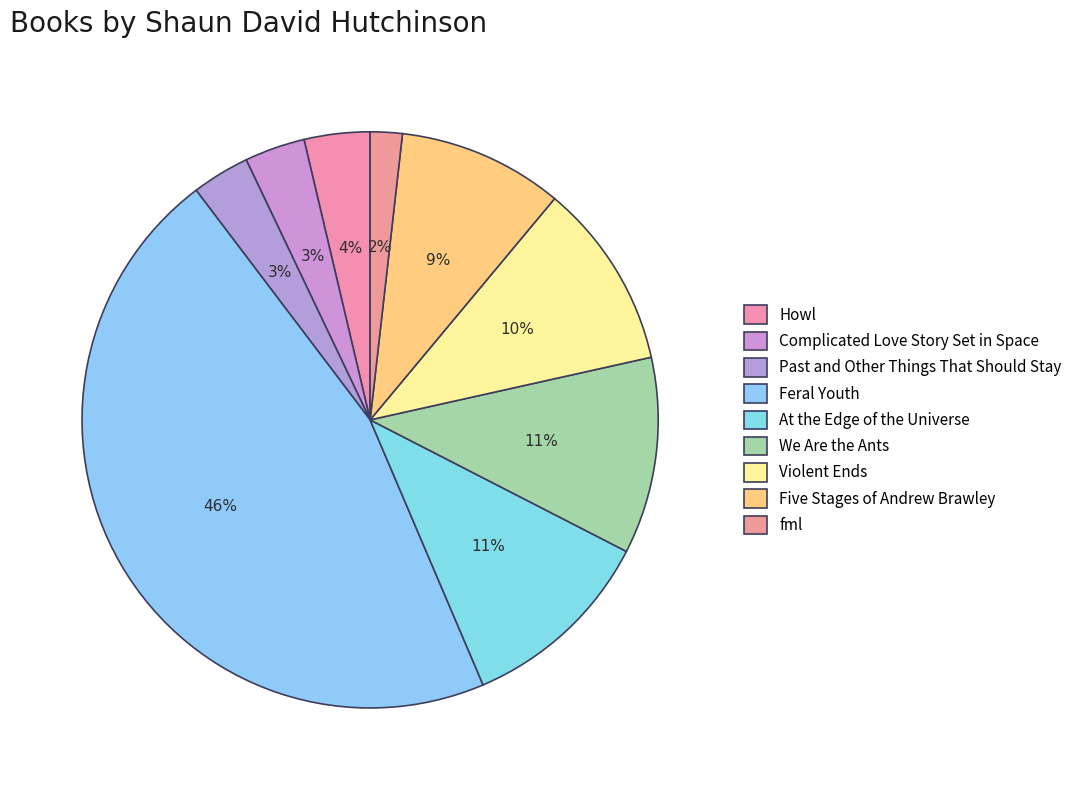

To the nearest percent, what is the difference between the largest and smallest slice percentages?

44%